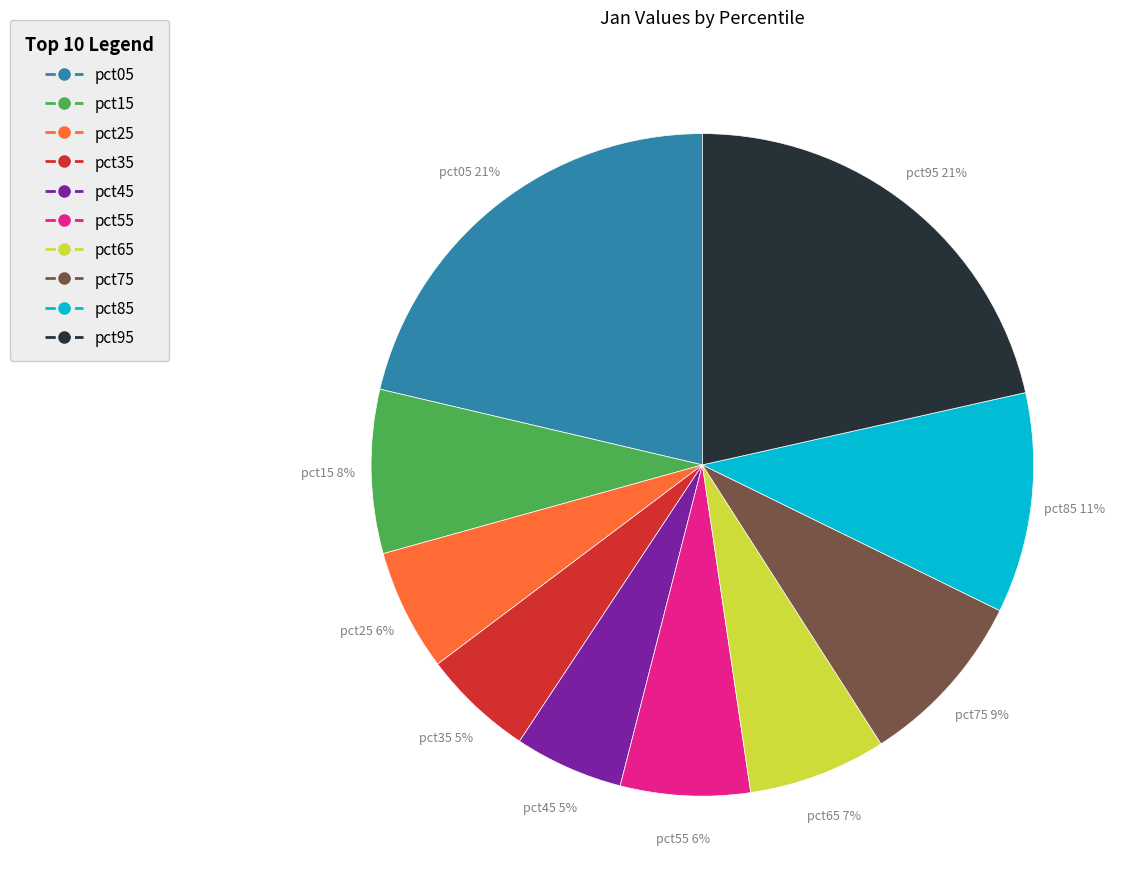

Is there a majority slice in this chart?

No